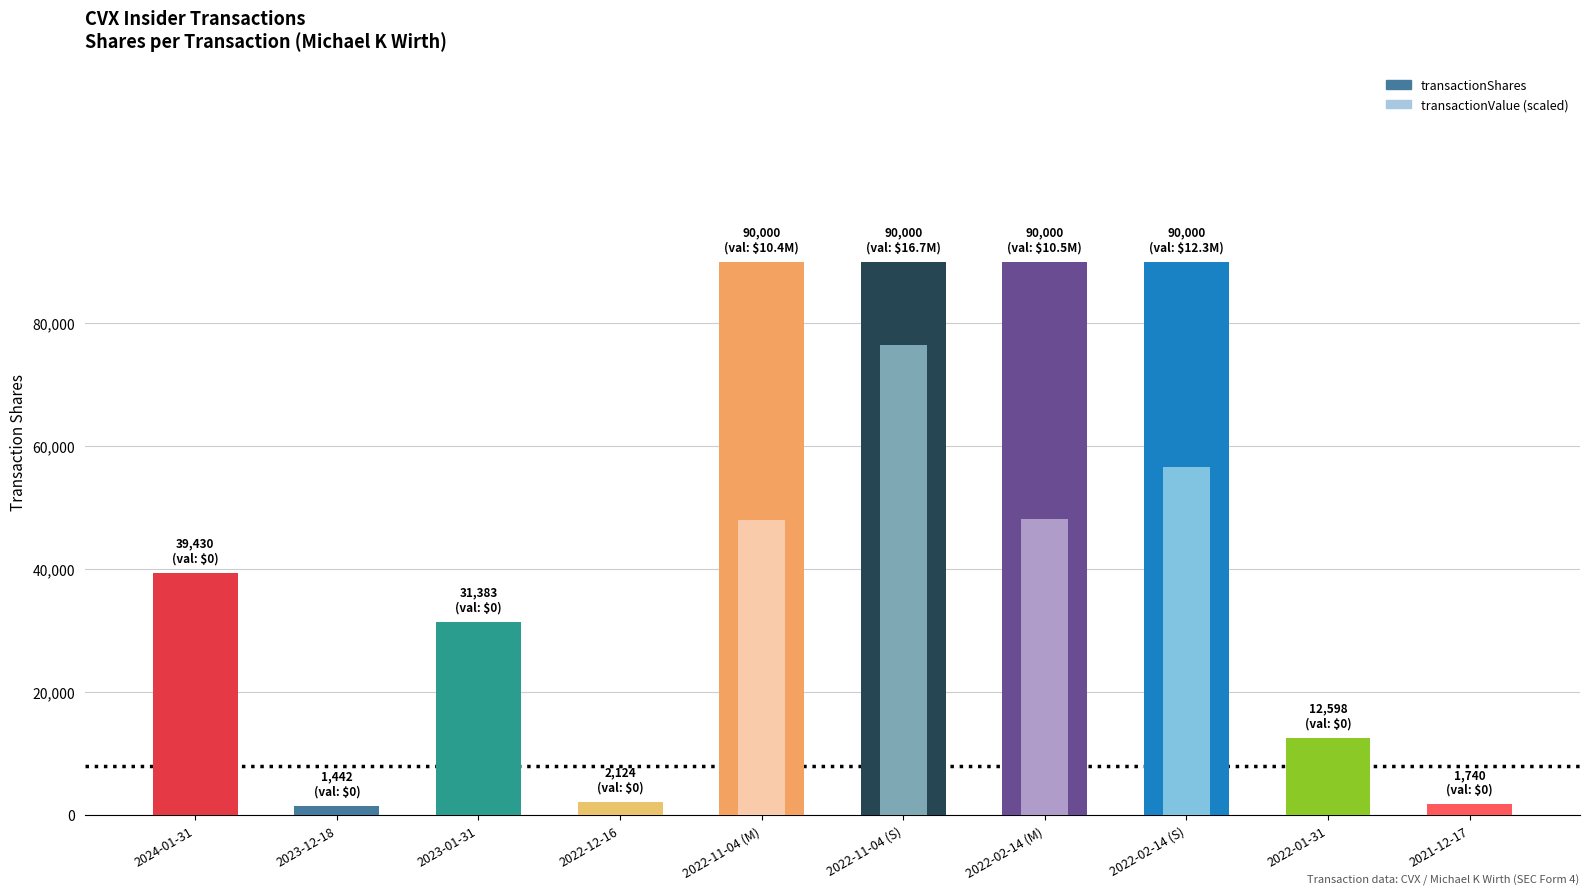

The value of transactionShares at 2021-12-17 is 2909.8. True or false?

False